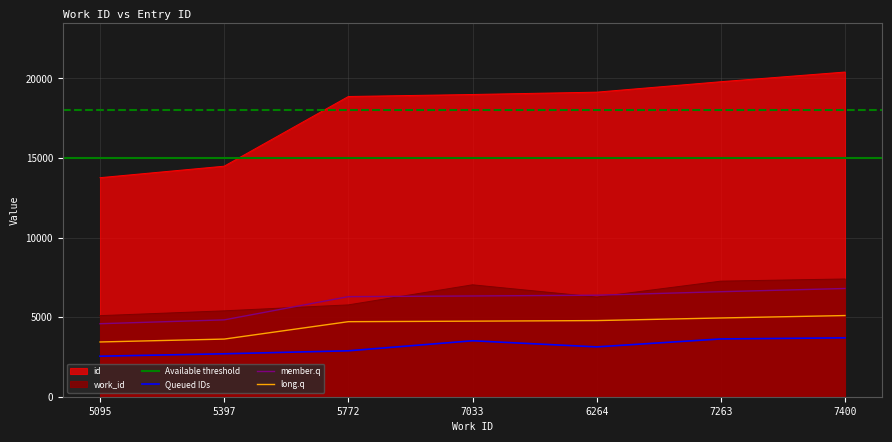

The work_id series shows 9393 at 5772. True or false?

False